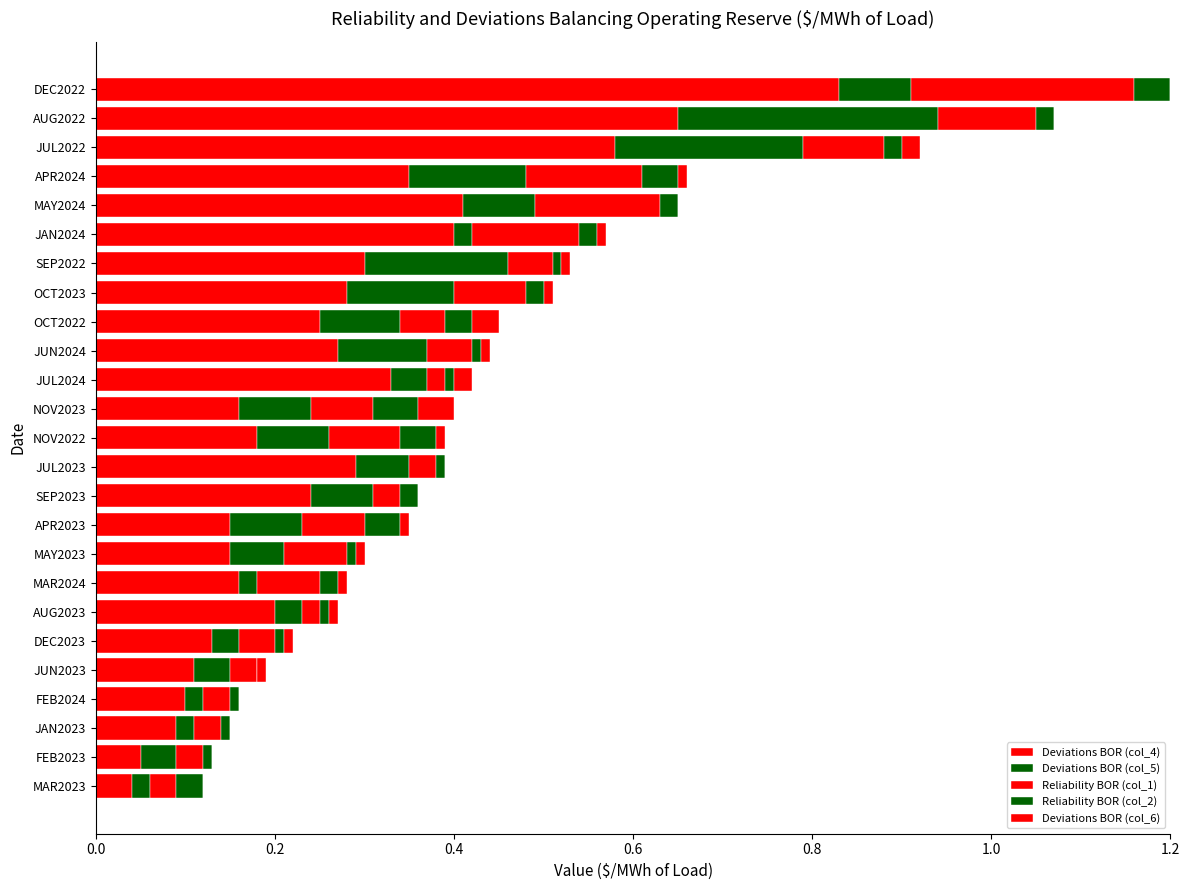

How many distinct data groups are displayed?

5